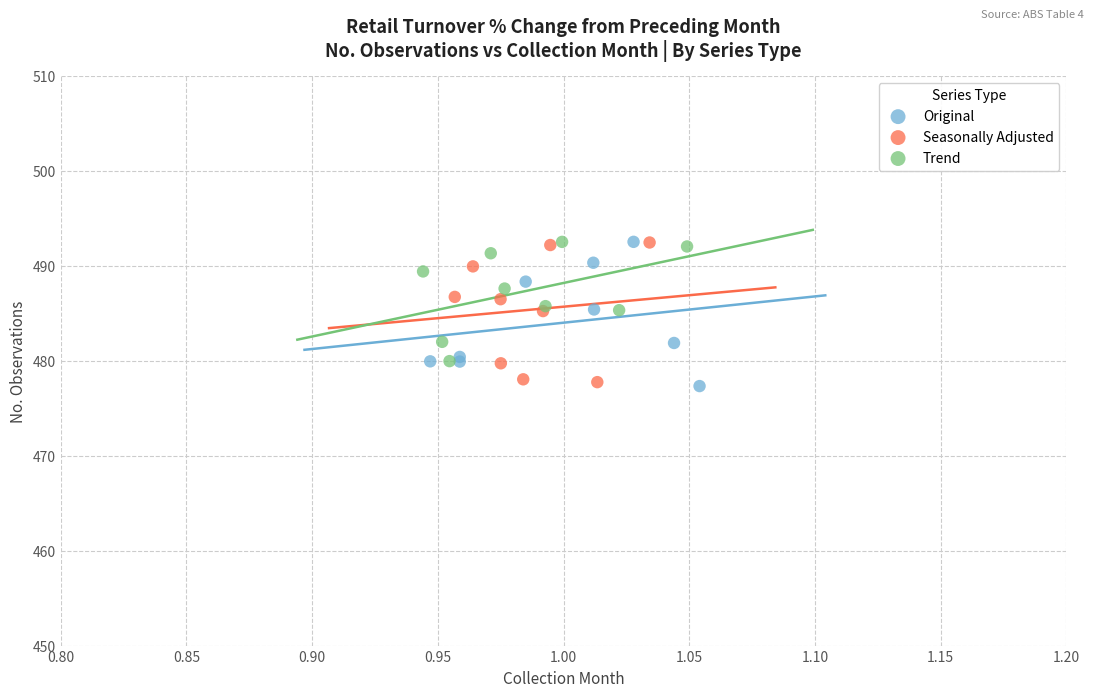

What are all the series names shown in the legend?

Original, Seasonally Adjusted, Trend